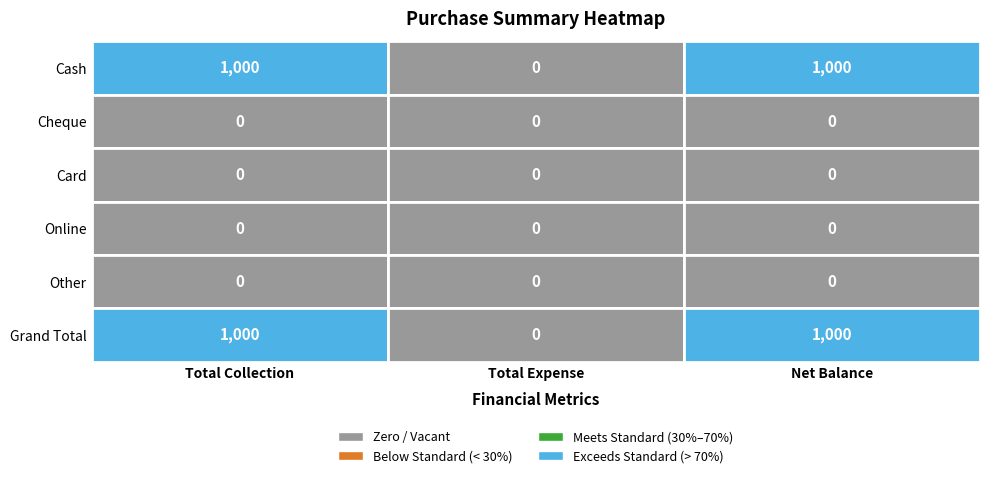

List the labels in order of Cash value, largest first.

0, 2, 1